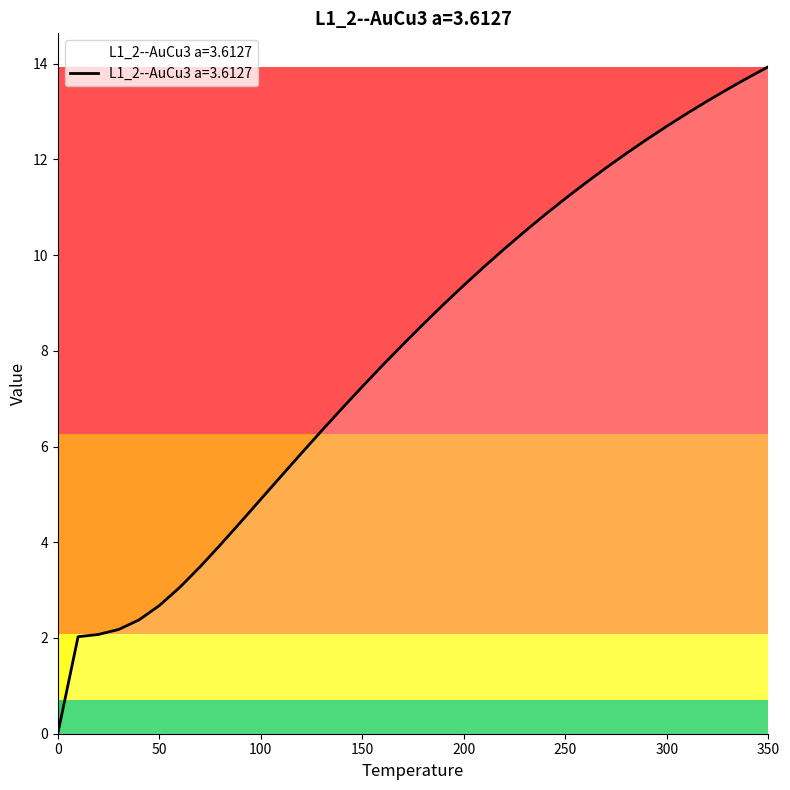

What is the average value?

7.9